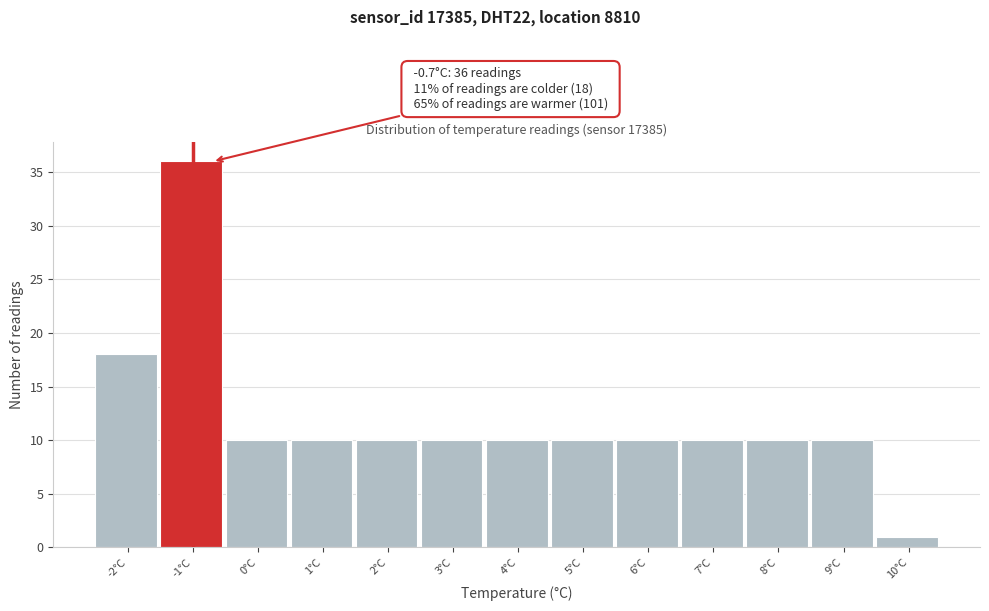

Reading left to right, transcribe all the data shown in this chart.

18	36	10	10	10	10	10	10	10	10	10	10	1